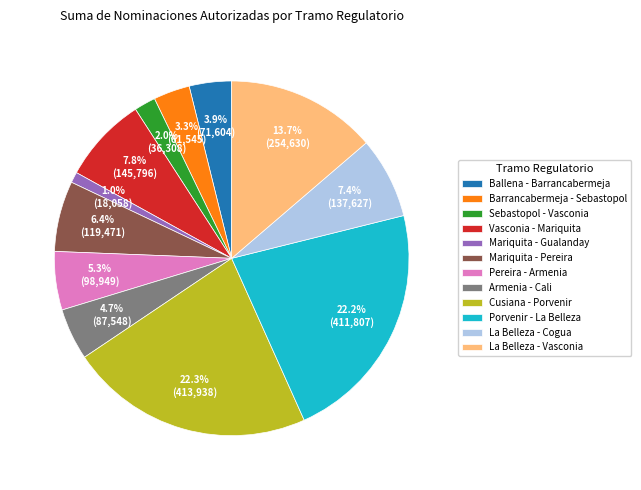

Is there any slice that represents more than half of the pie?

No